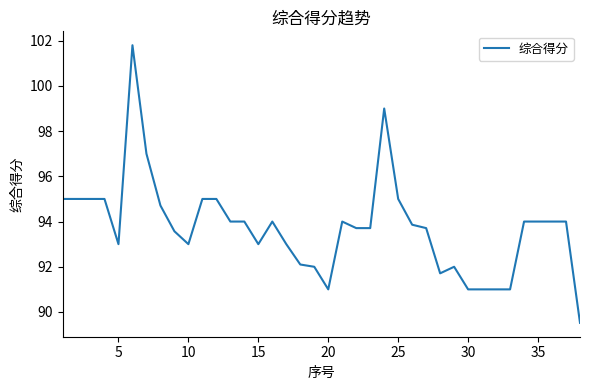

What is the difference between the maximum and minimum values?

12.3